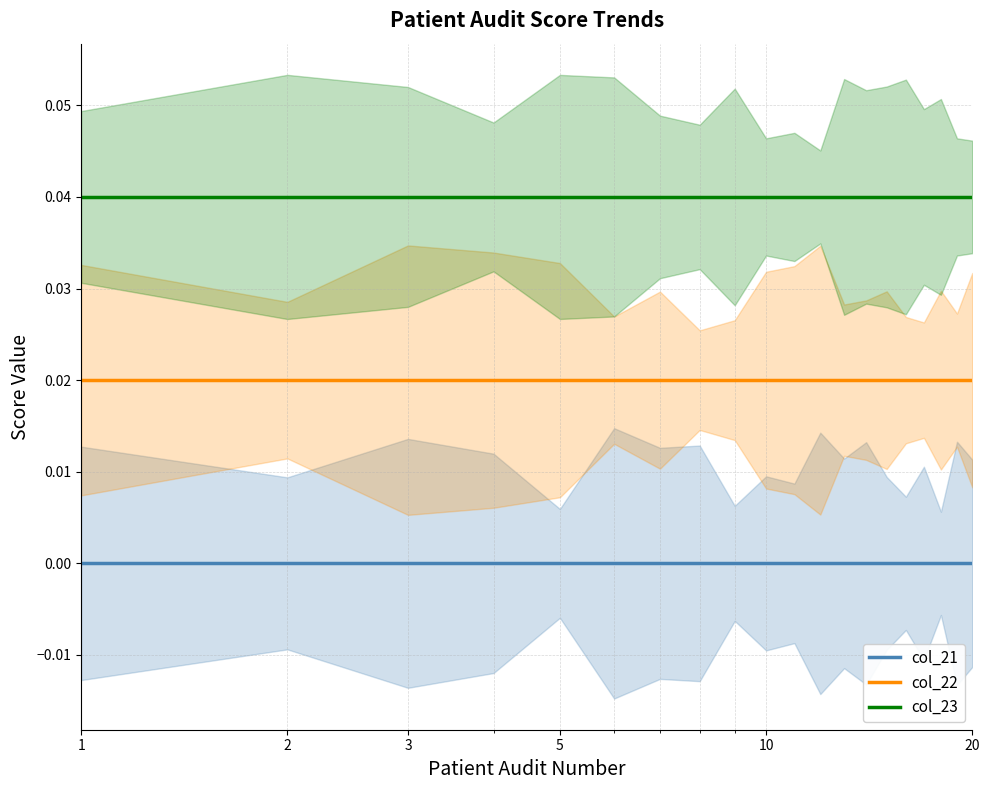

At which label does col_21 reach its minimum?

1